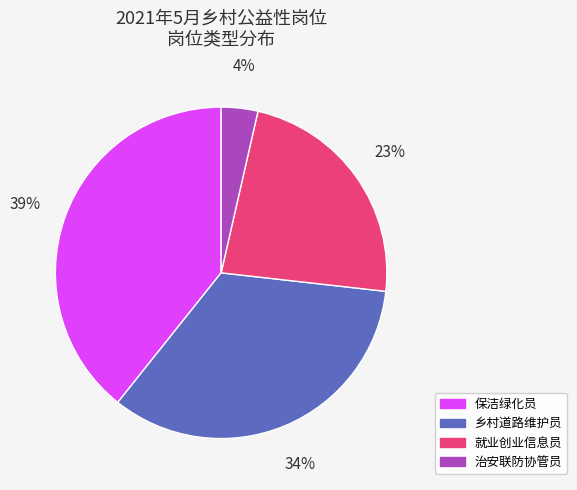

To the nearest percent, what is the average slice percentage?

25%